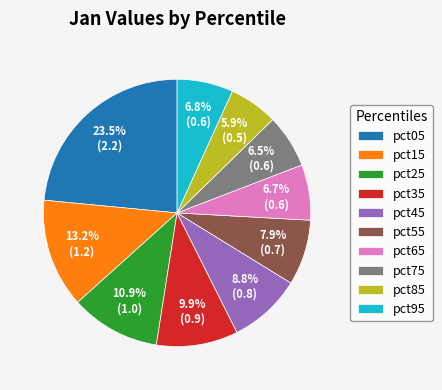

Which slice is the smallest?

pct85